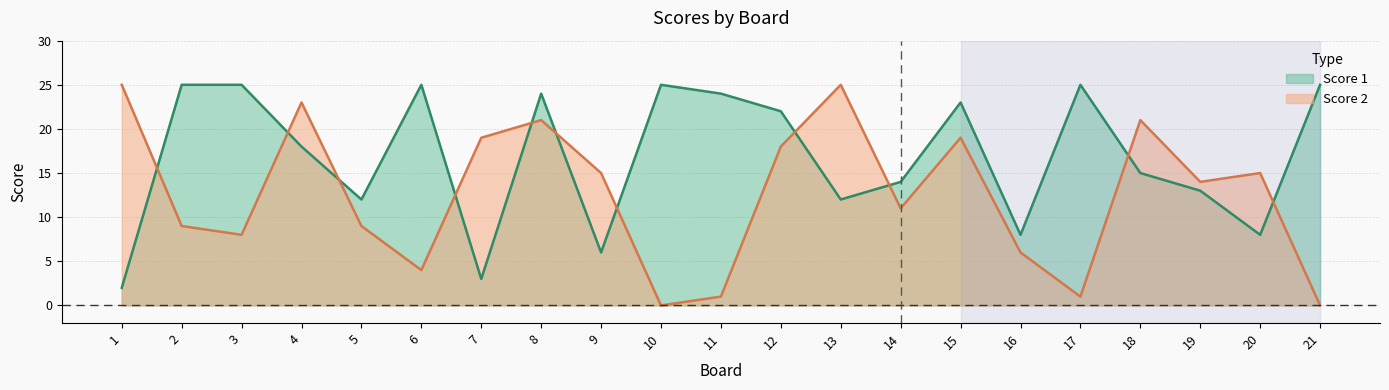

At how many categories does at least one series exceed 5?

21